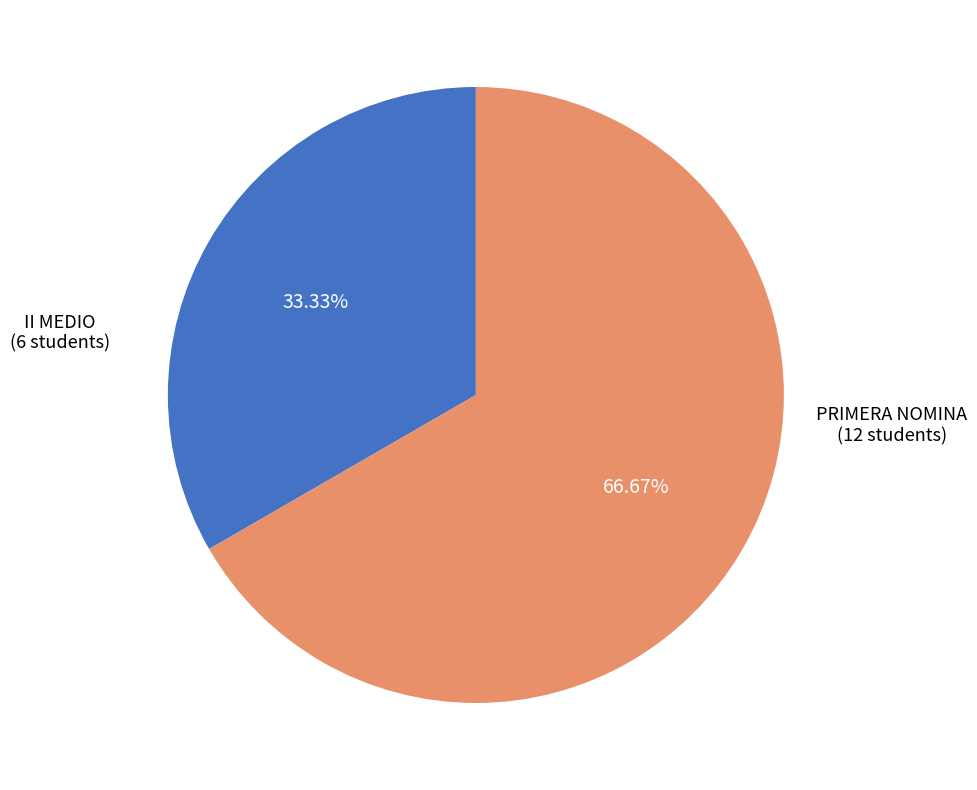

Does II MEDIO represent more than half of the total?

No